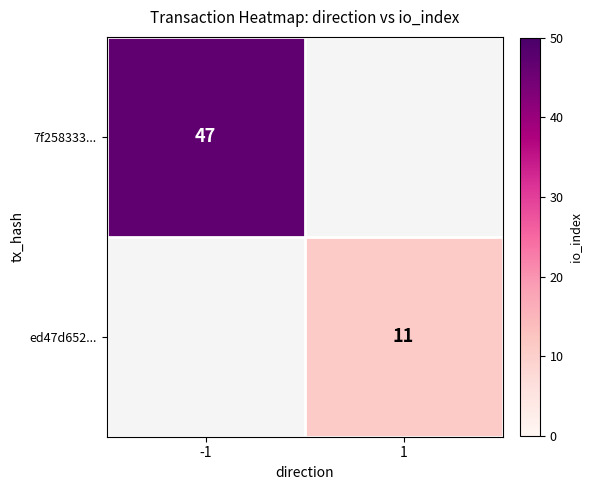

How many series are shown in this chart?

2